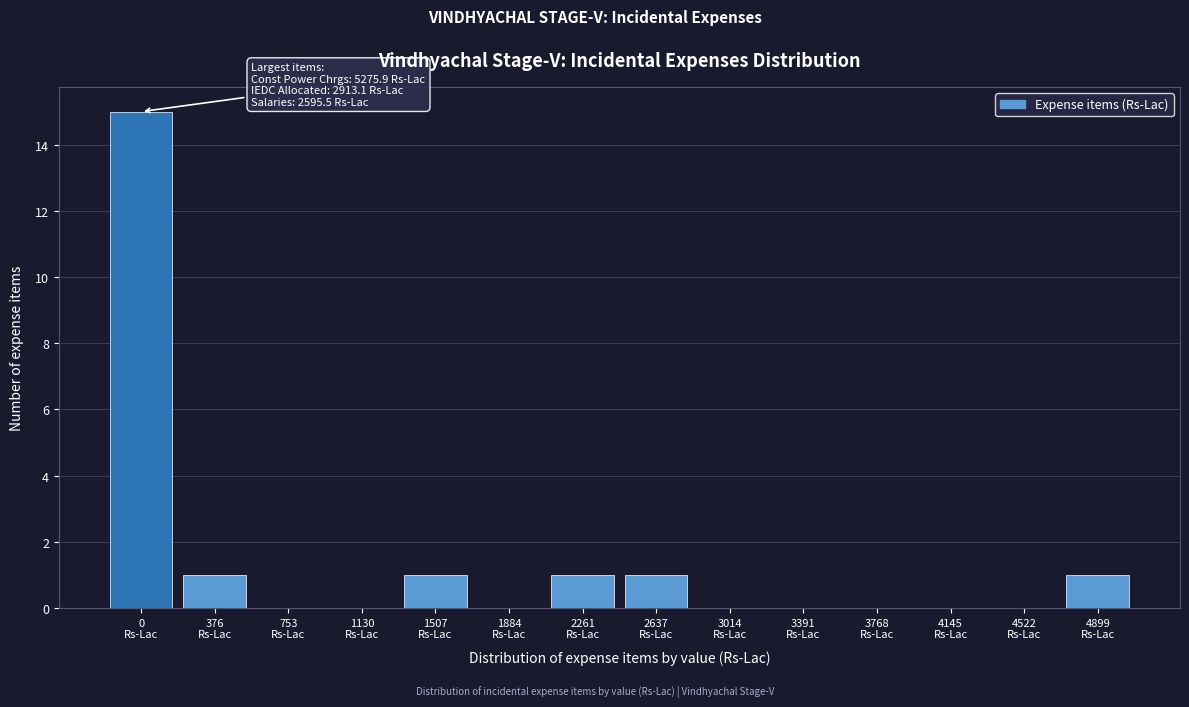

What is the sum of all values?

20